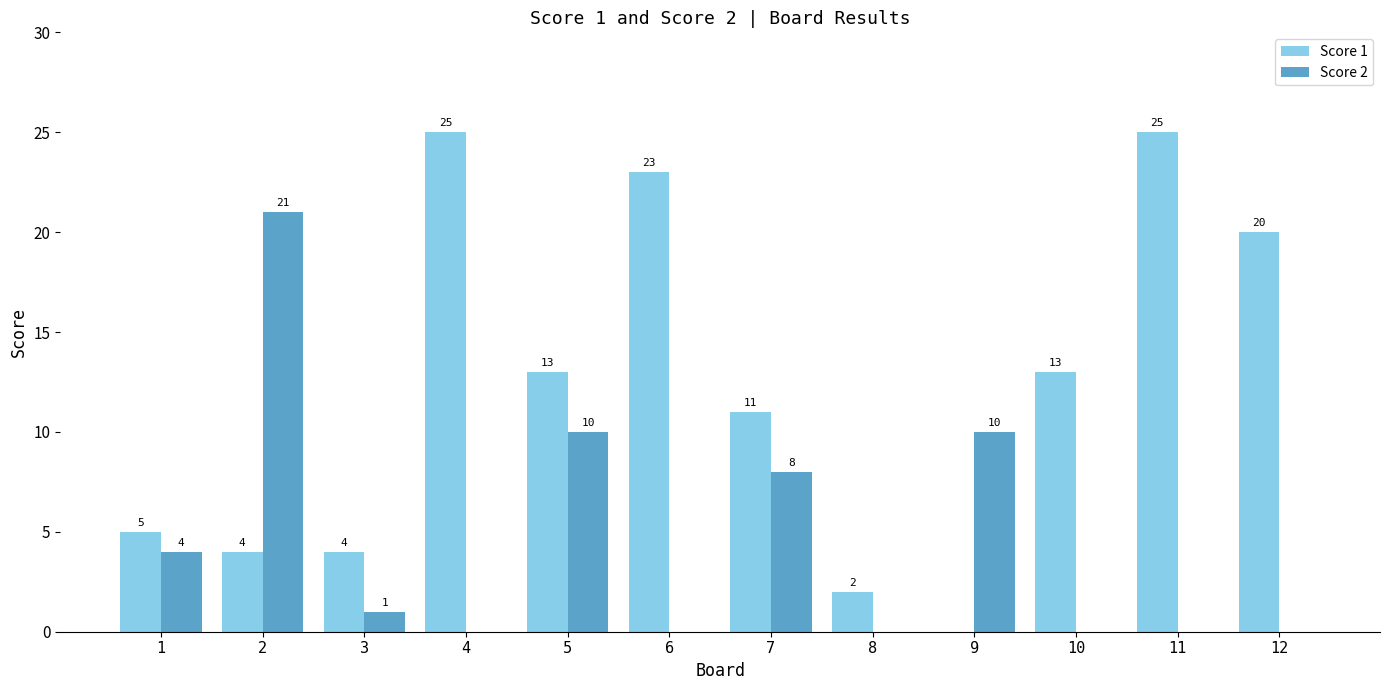

Which series changed the most between 1 and 8?

Score 2